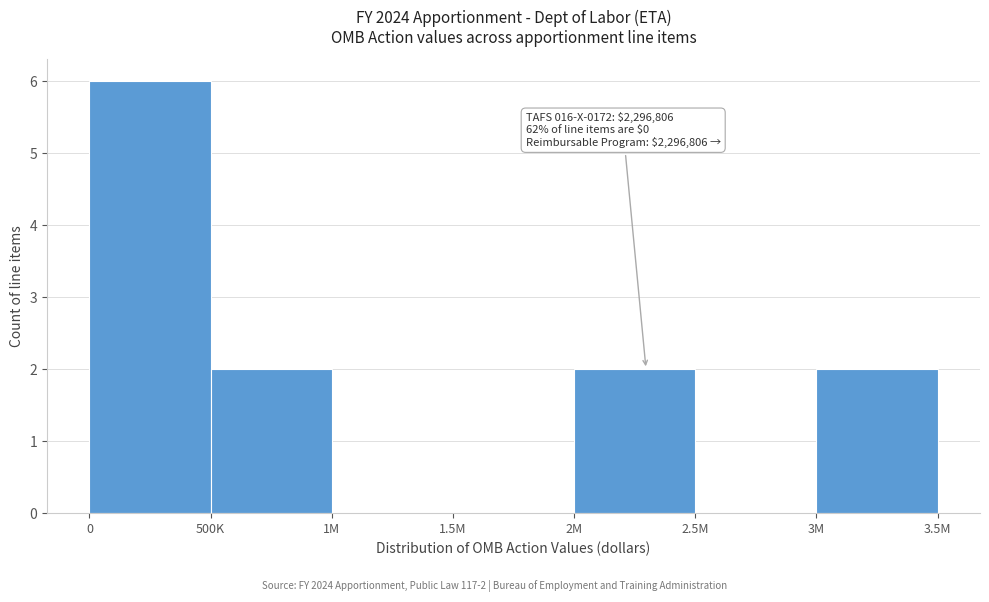

Reading right to left, extract all data points from this chart.

3M=2	2.5M=0	2M=2	1.5M=0	1M=0	500K=2	0=6